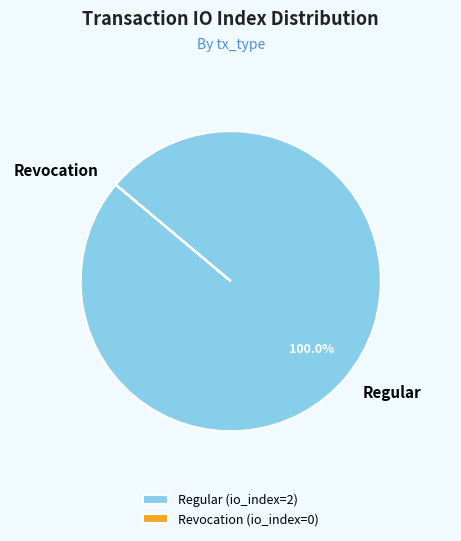

Is Regular the majority of the pie?

Yes